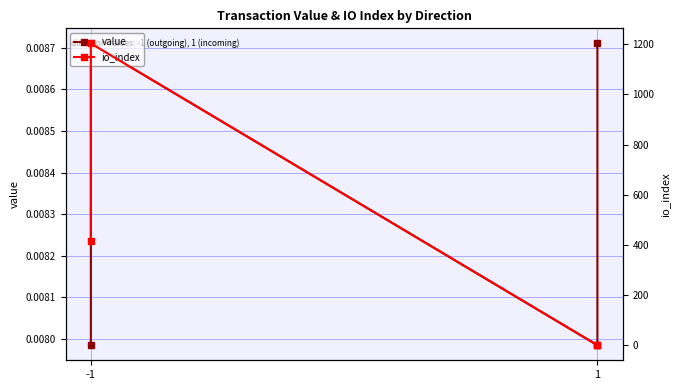

Does the chart have visible grid lines?

Yes